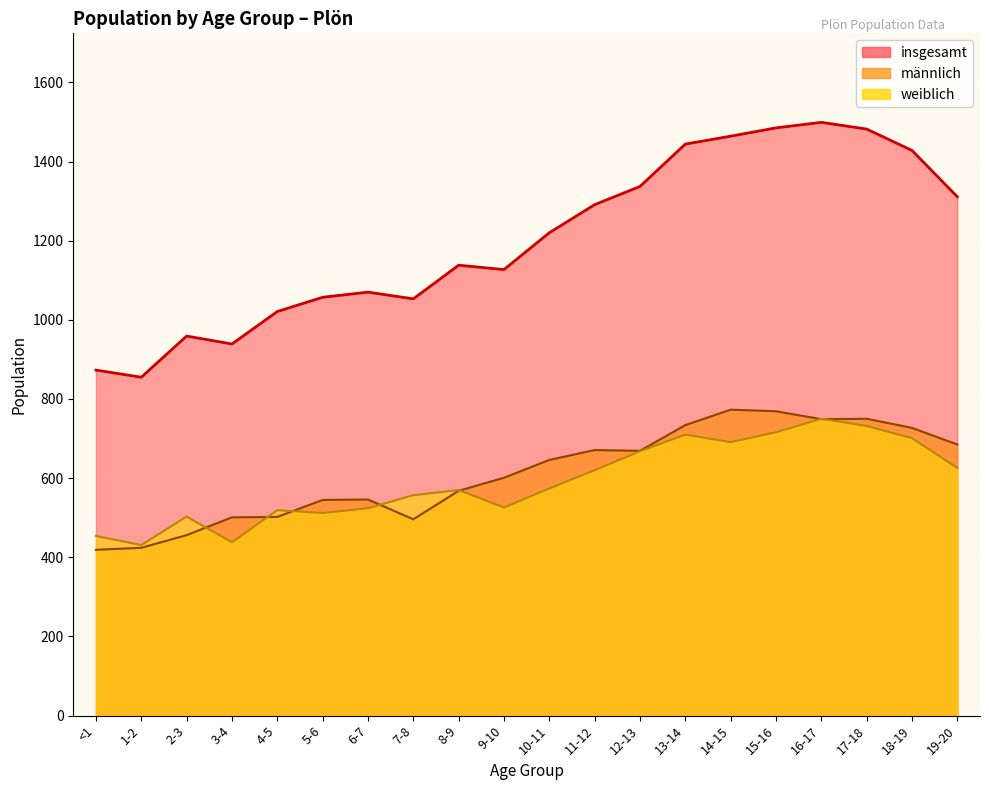

How many interior local valleys does the männlich series have?

3